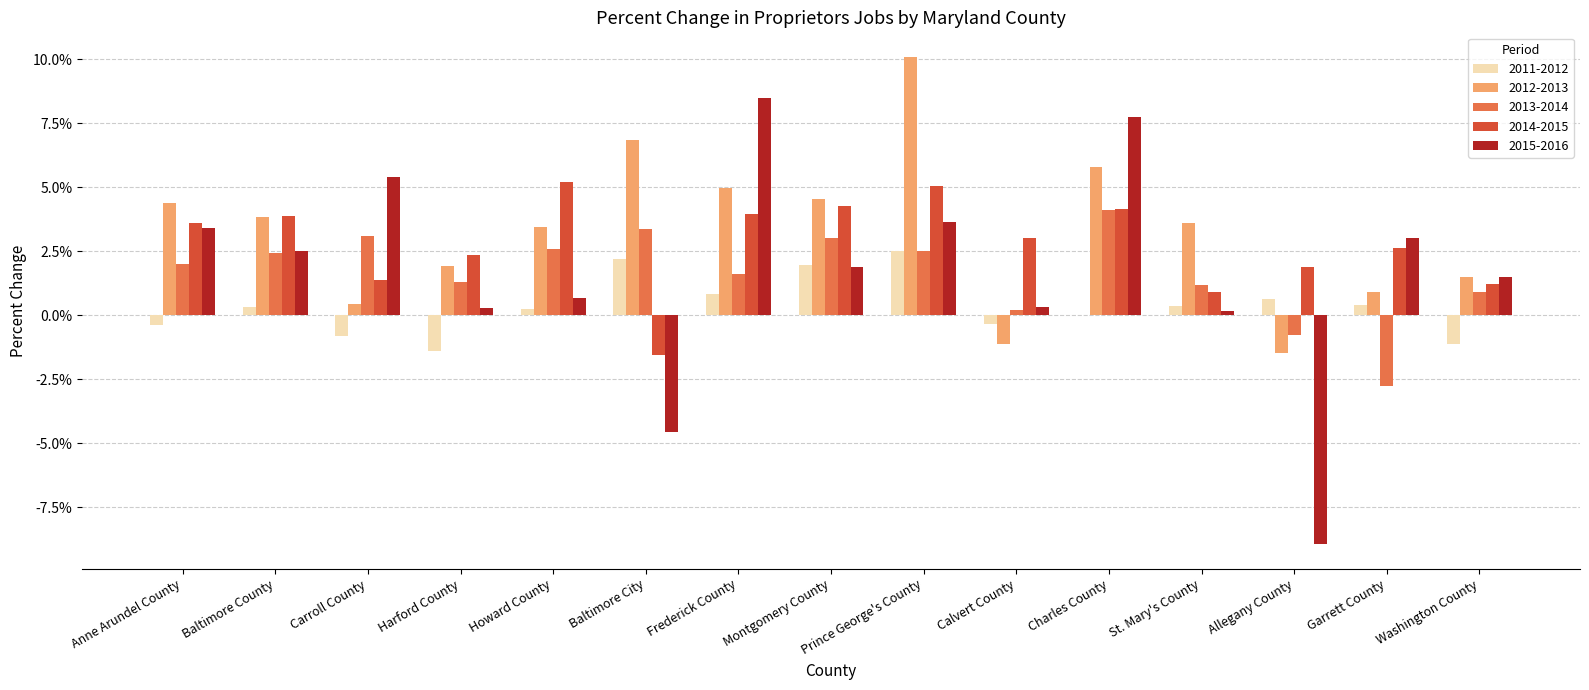

What are all the series names shown in the legend?

2011-2012, 2012-2013, 2013-2014, 2014-2015, 2015-2016